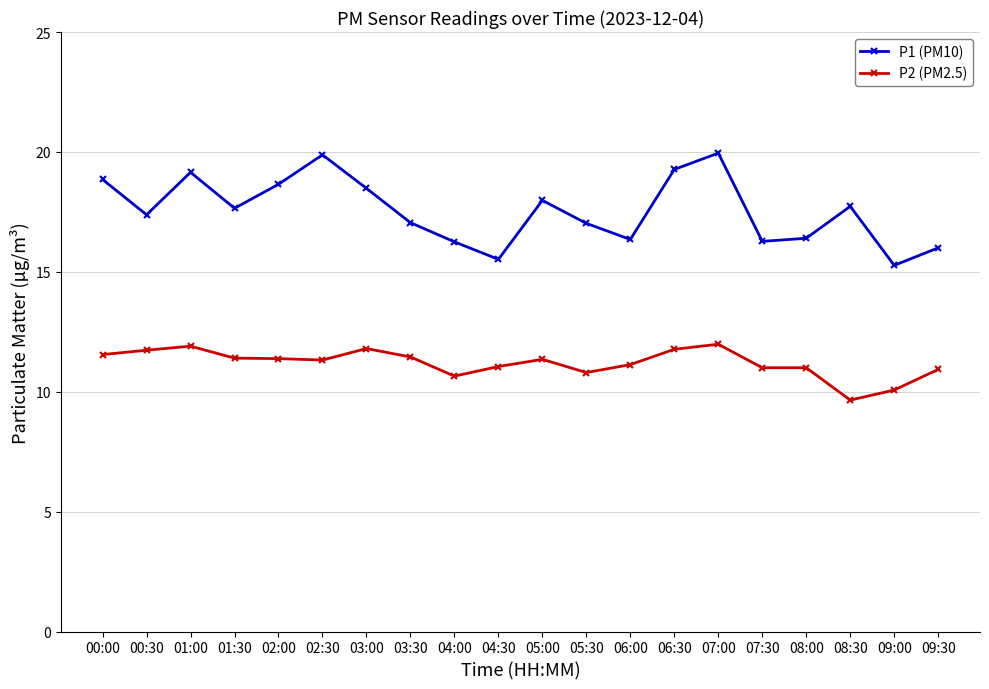

What is the value of the P1 (PM10) point at the 1st from the left?

18.9